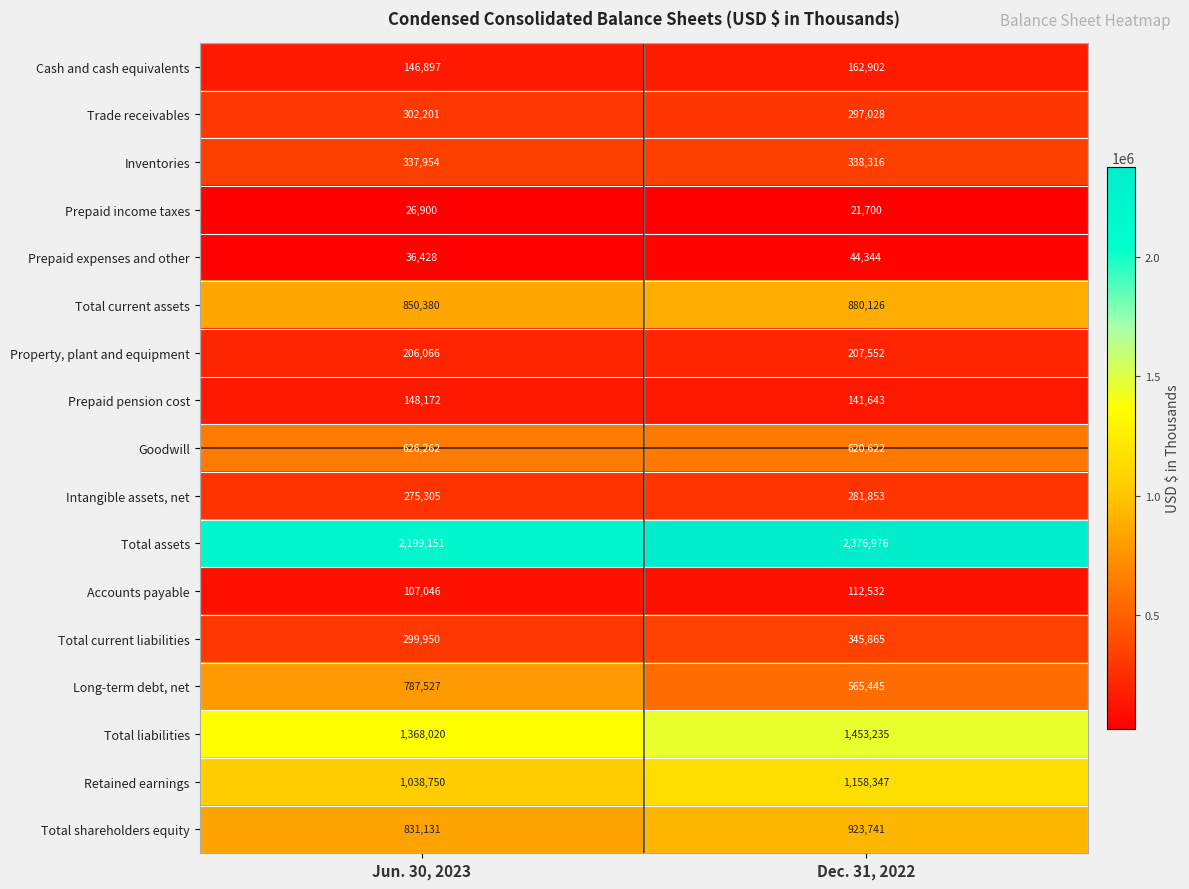

Which series has the largest range (max minus min)?

Long-term debt, net